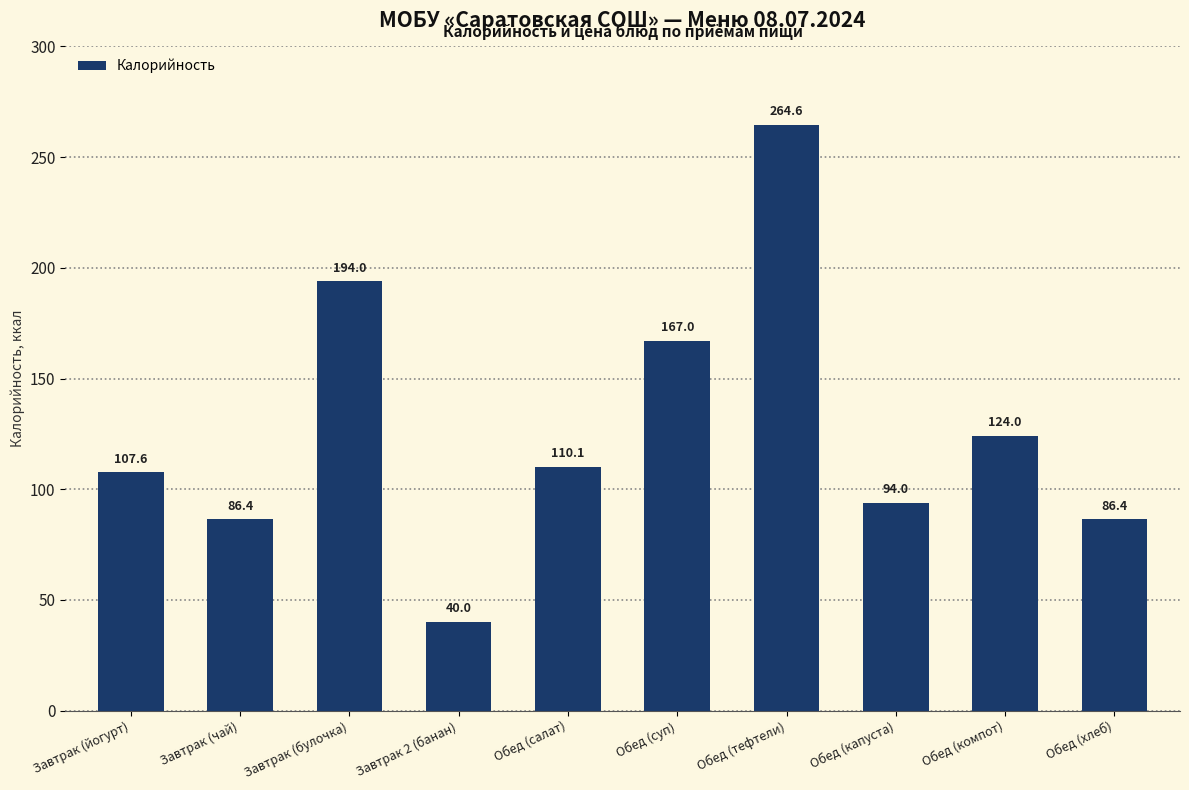

The chart shows a value of 124.9 at Завтрак (чай). True or false?

False